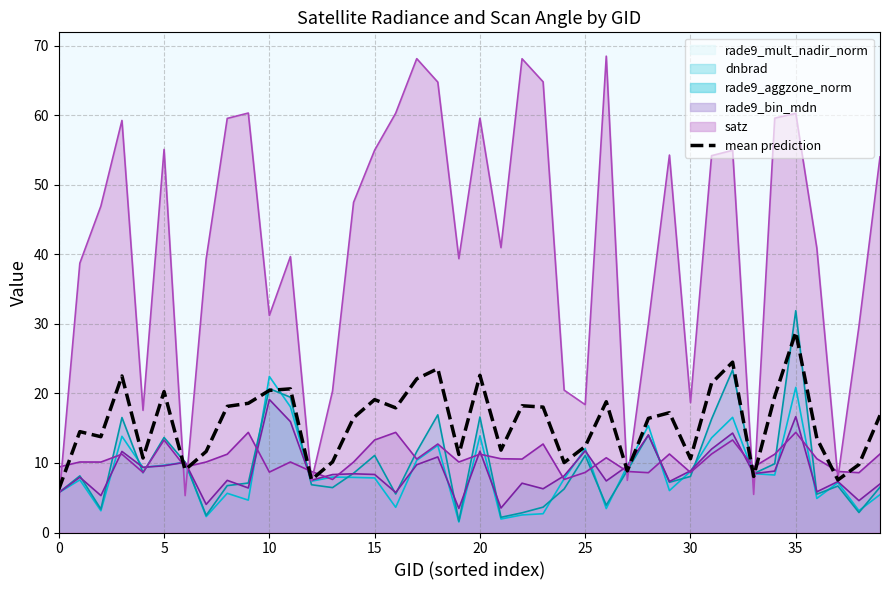

True or false: the data shows 3.9 at 26.

False